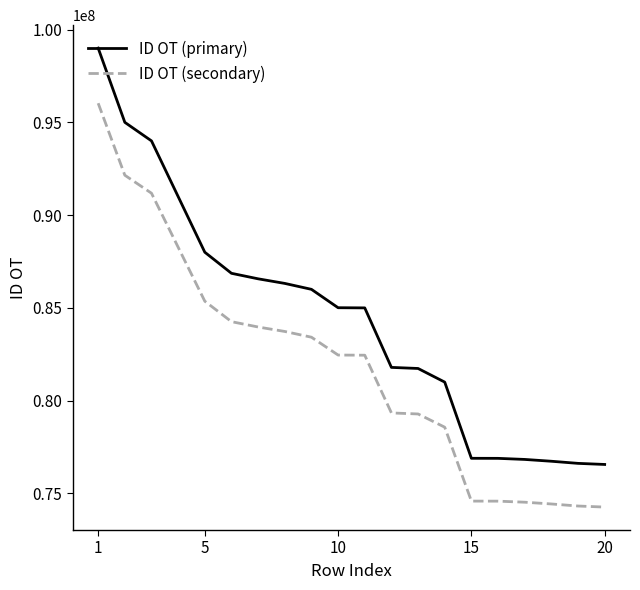

True or false: ID OT (secondary) and ID OT (primary) intersect in this chart.

False